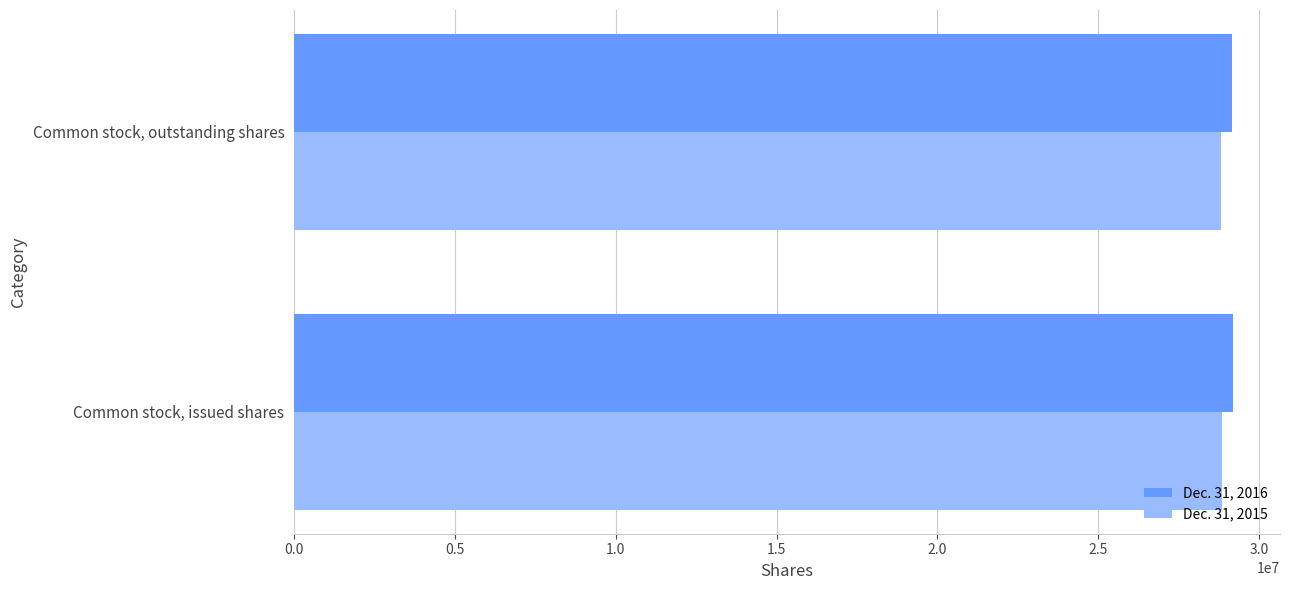

What is the smallest value displayed?

28814142